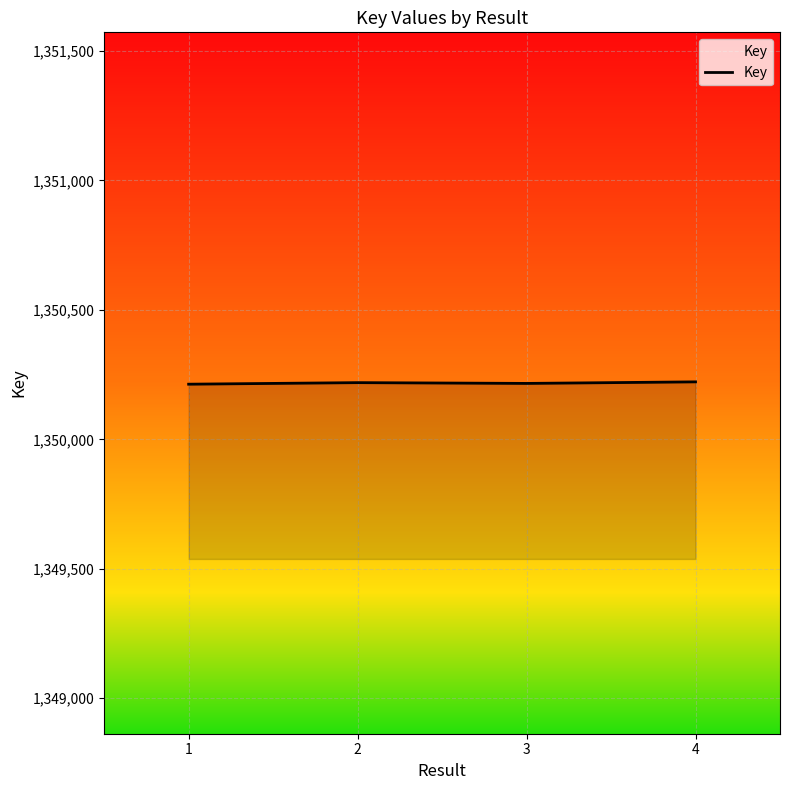

How many lines are shown in the chart?

1